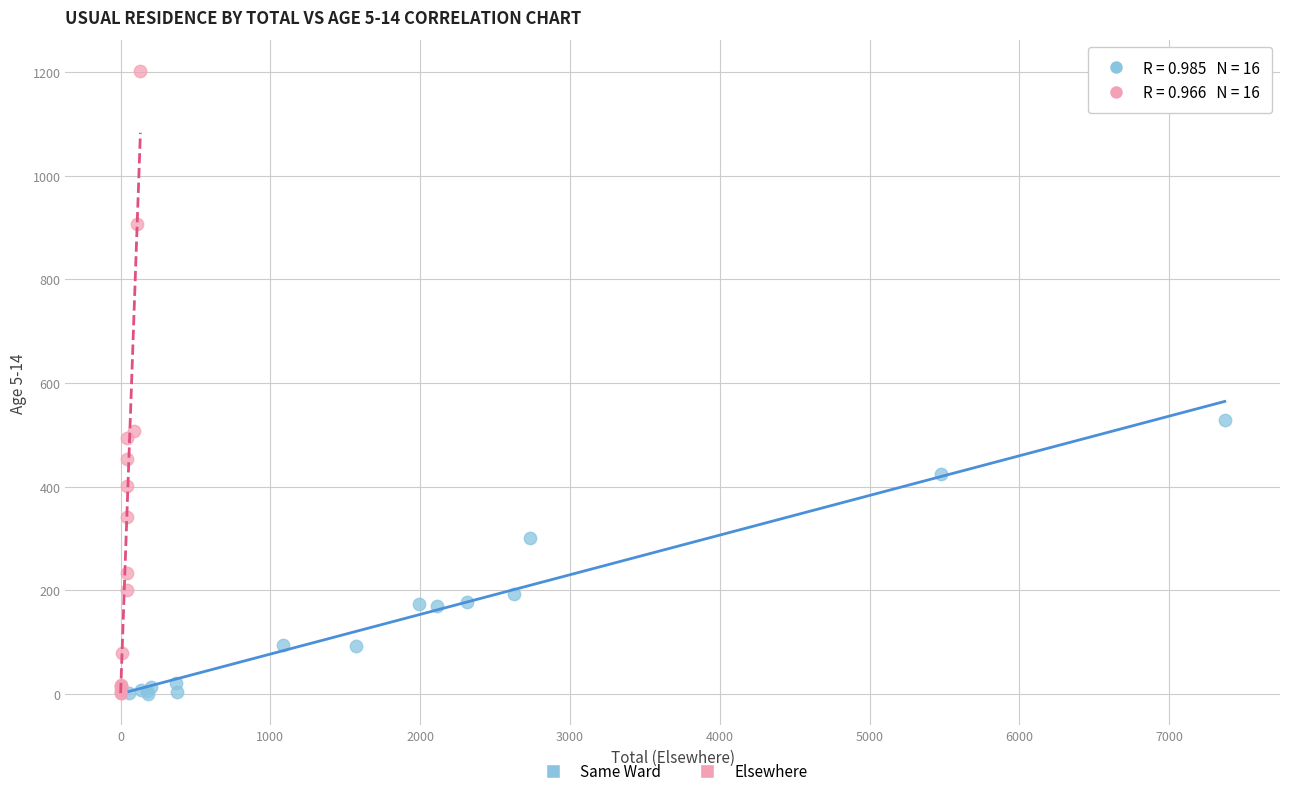

Which series contains the highest Y value?

Elsewhere